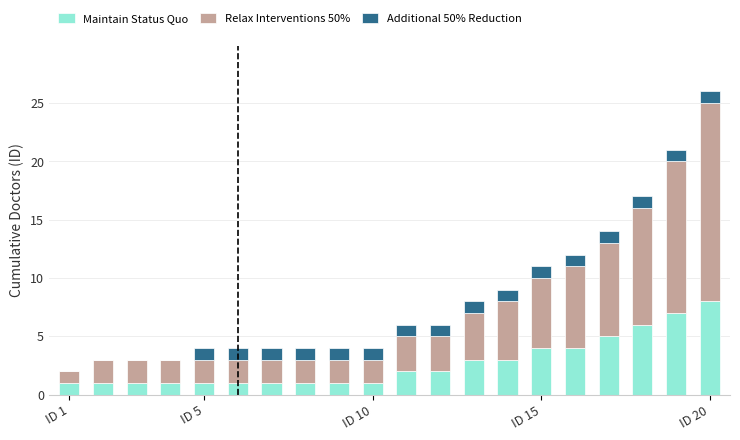

What are all the series names shown in the legend?

Maintain Status Quo, Relax Interventions 50%, Additional 50% Reduction